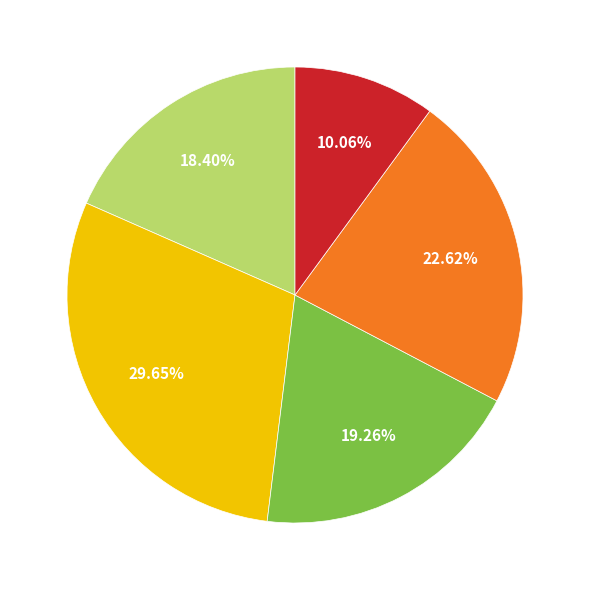

Is there any slice that represents more than half of the pie?

No